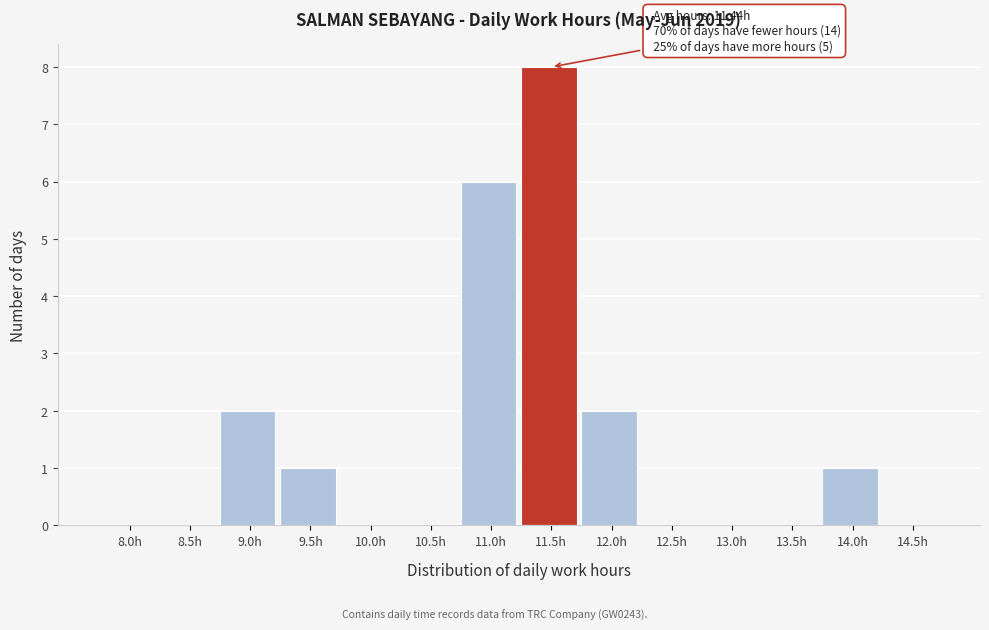

Reading left to right, transcribe all the data shown in this chart.

8.0h=0	8.5h=0	9.0h=2	9.5h=1	10.0h=0	10.5h=0	11.0h=6	11.5h=8	12.0h=2	12.5h=0	13.0h=0	13.5h=0	14.0h=1	14.5h=0